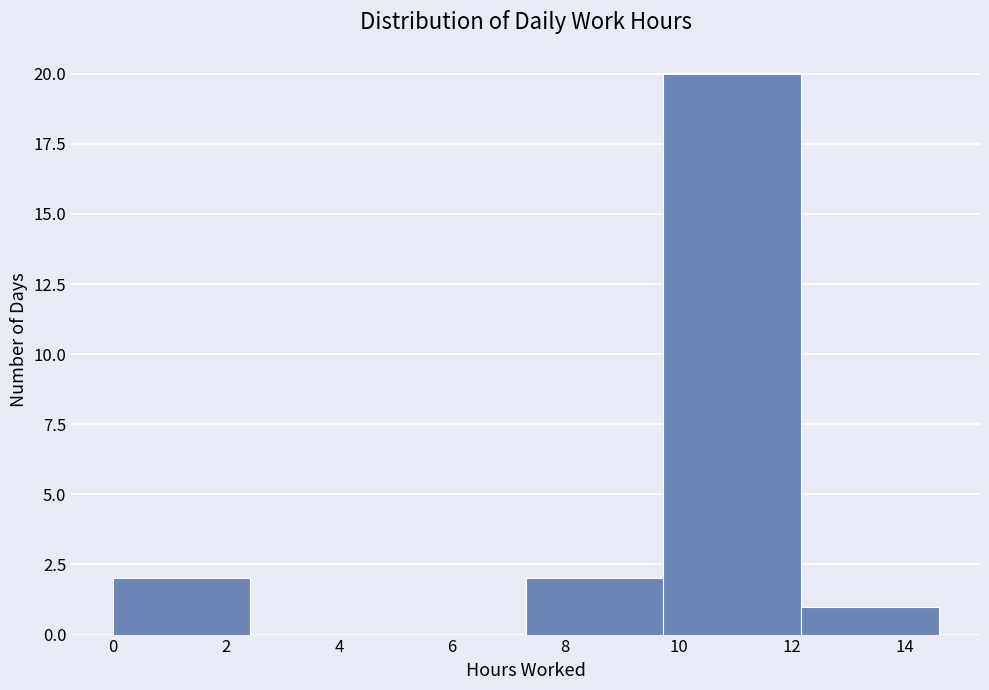

Which range on the x-axis has the tallest bar?

9.8 to 12.2